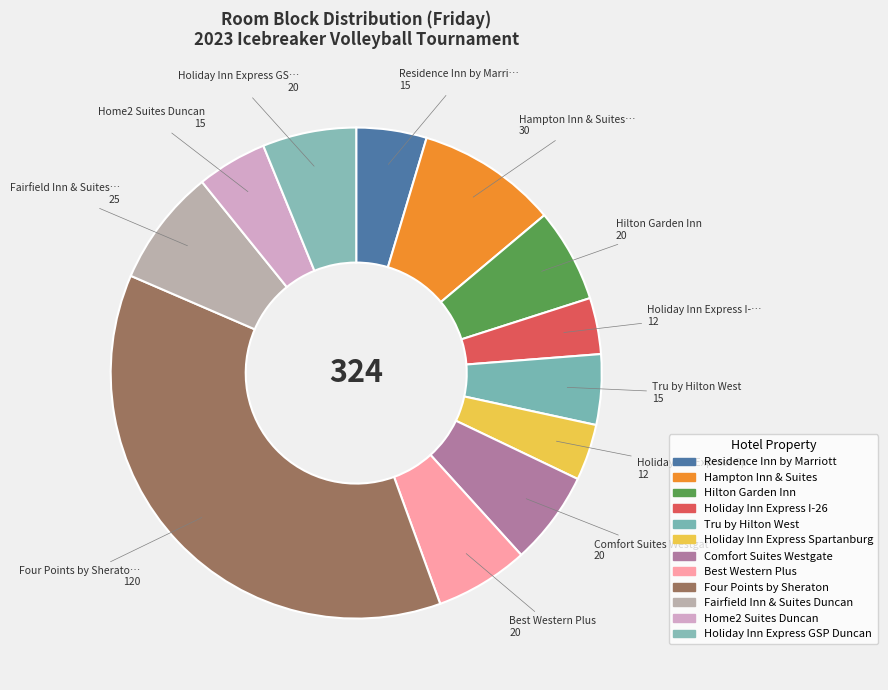

What portion of the pie excludes Holiday Inn Express GSP Duncan?

93.8%